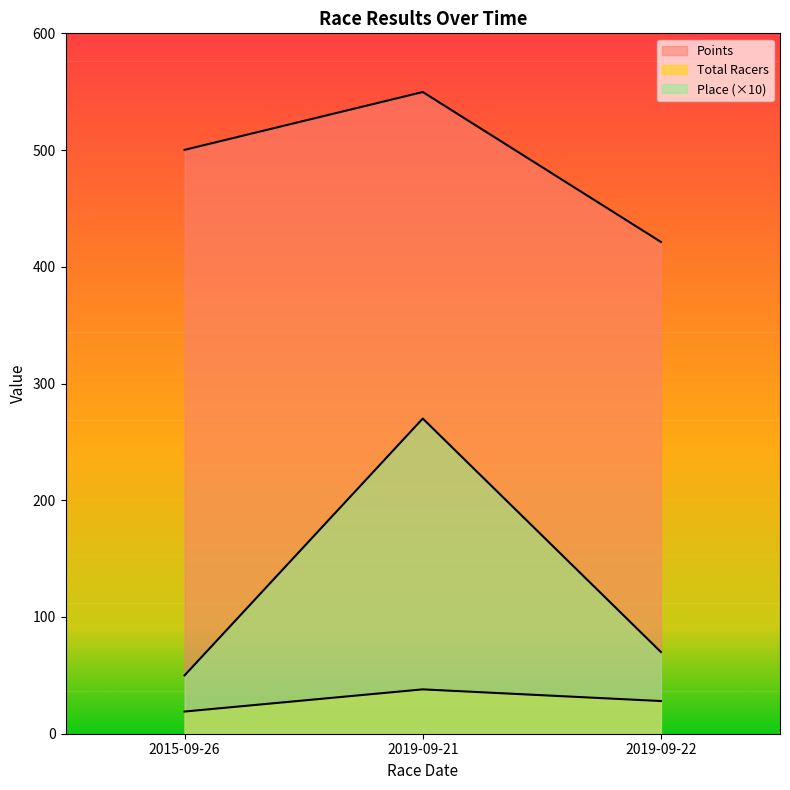

What is the approximate value of Points at 2015-09-26?

500.2